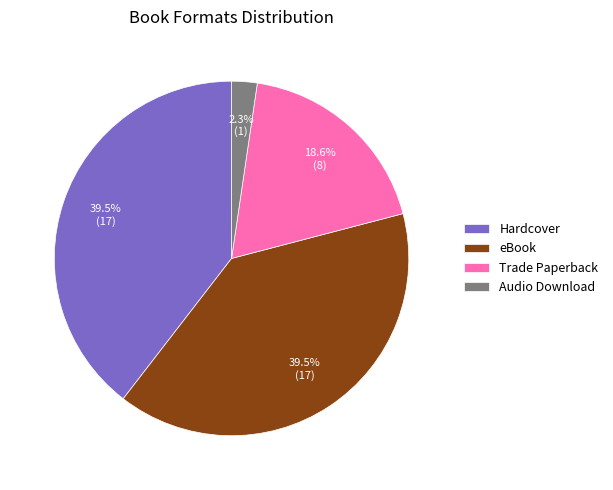

Which has a higher value, Hardcover or Trade Paperback?

Hardcover